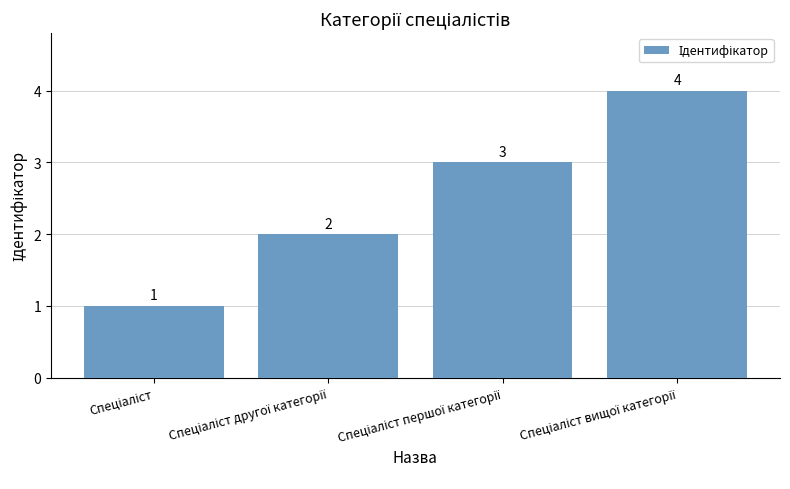

How many bars are there in total?

4